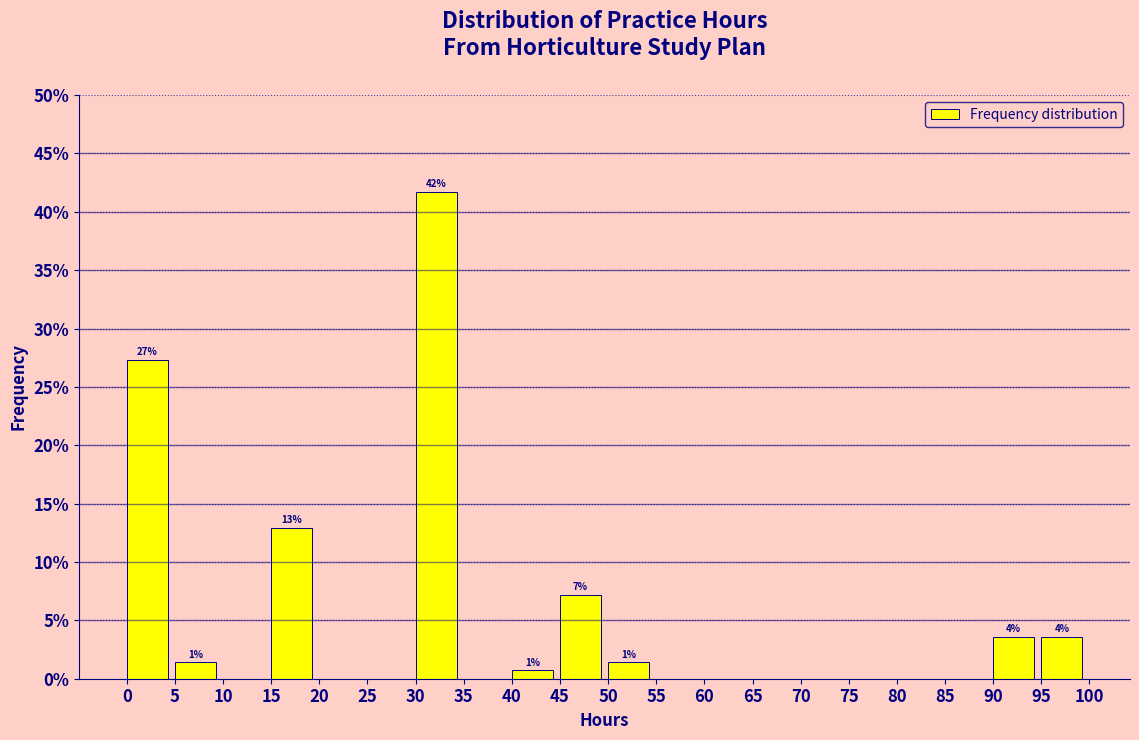

Which range on the x-axis has the tallest bar?

30 to 35